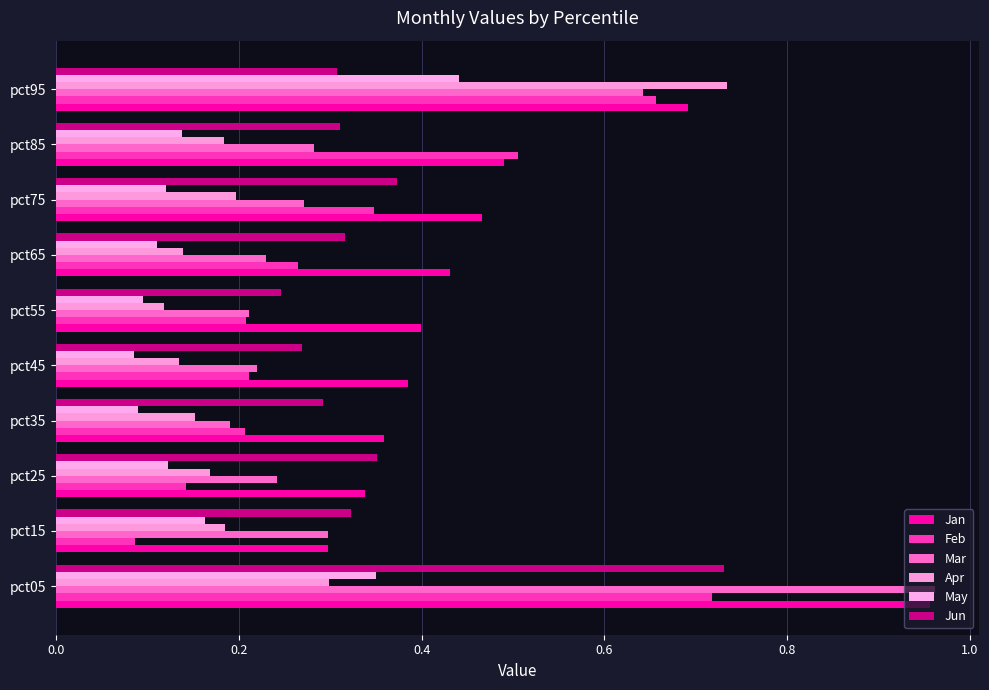

Does the chart contain stacked bars?

No